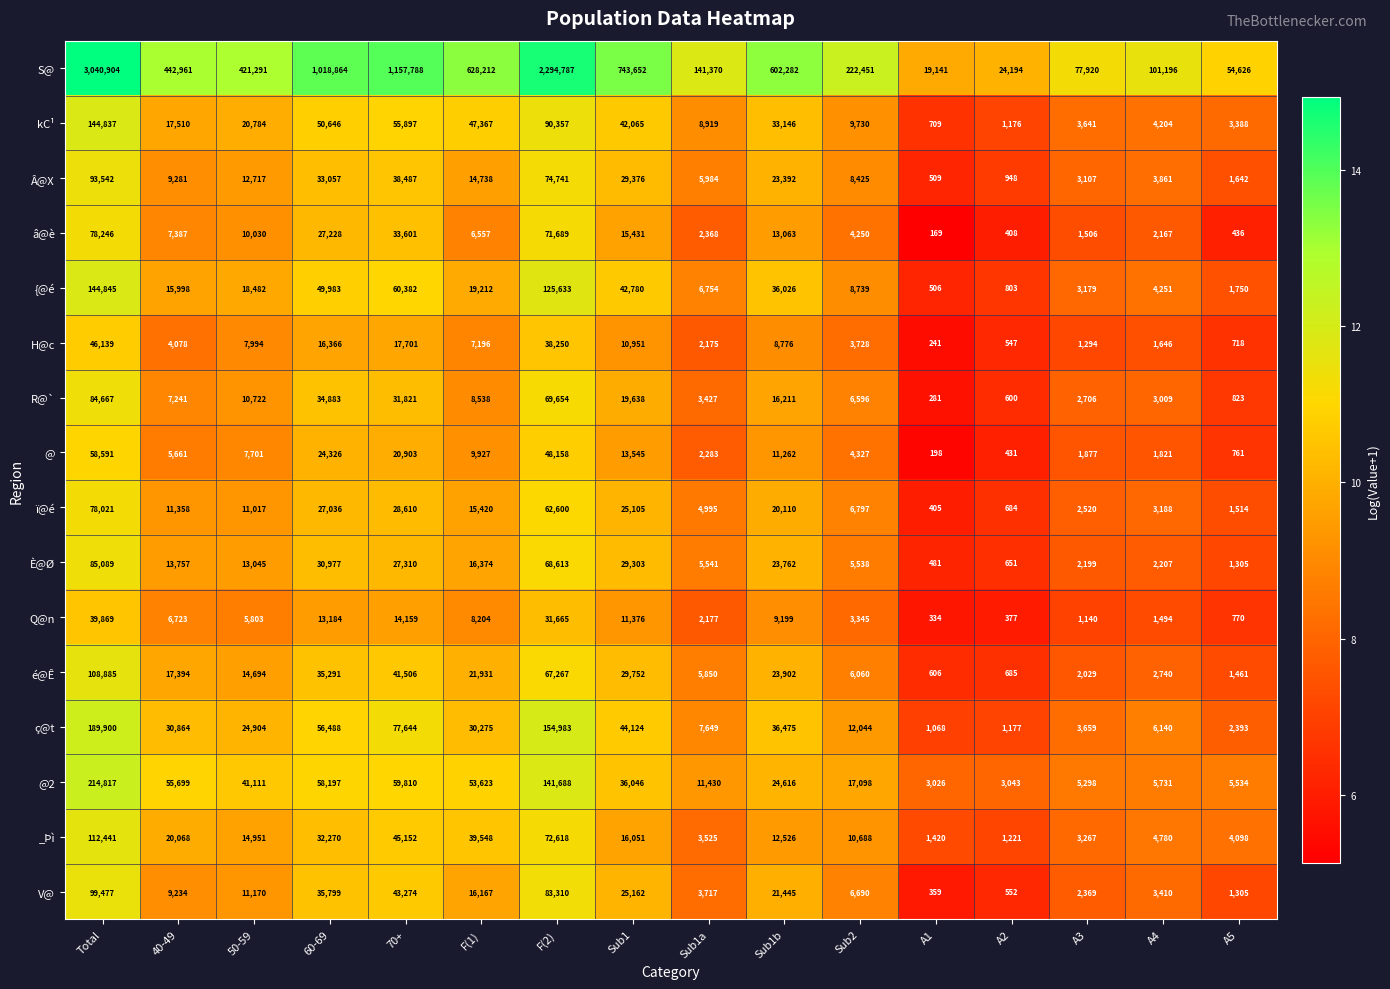

The â@è series shows 7387 at 40-49. True or false?

True